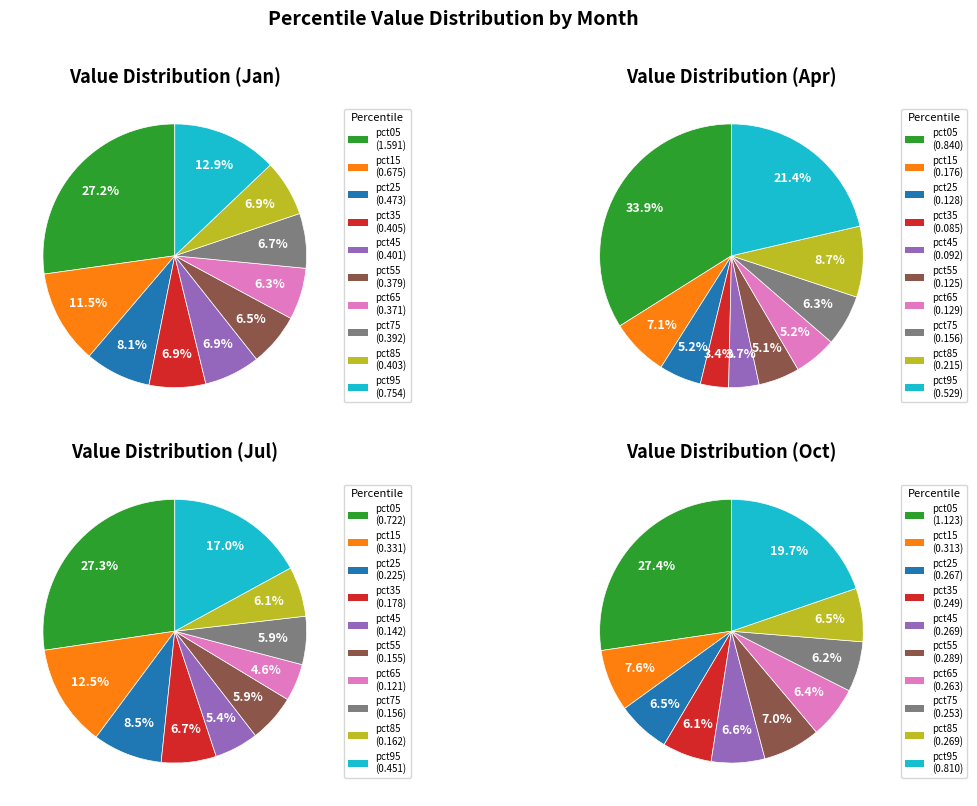

Does 4 represent more than half of the total?

No